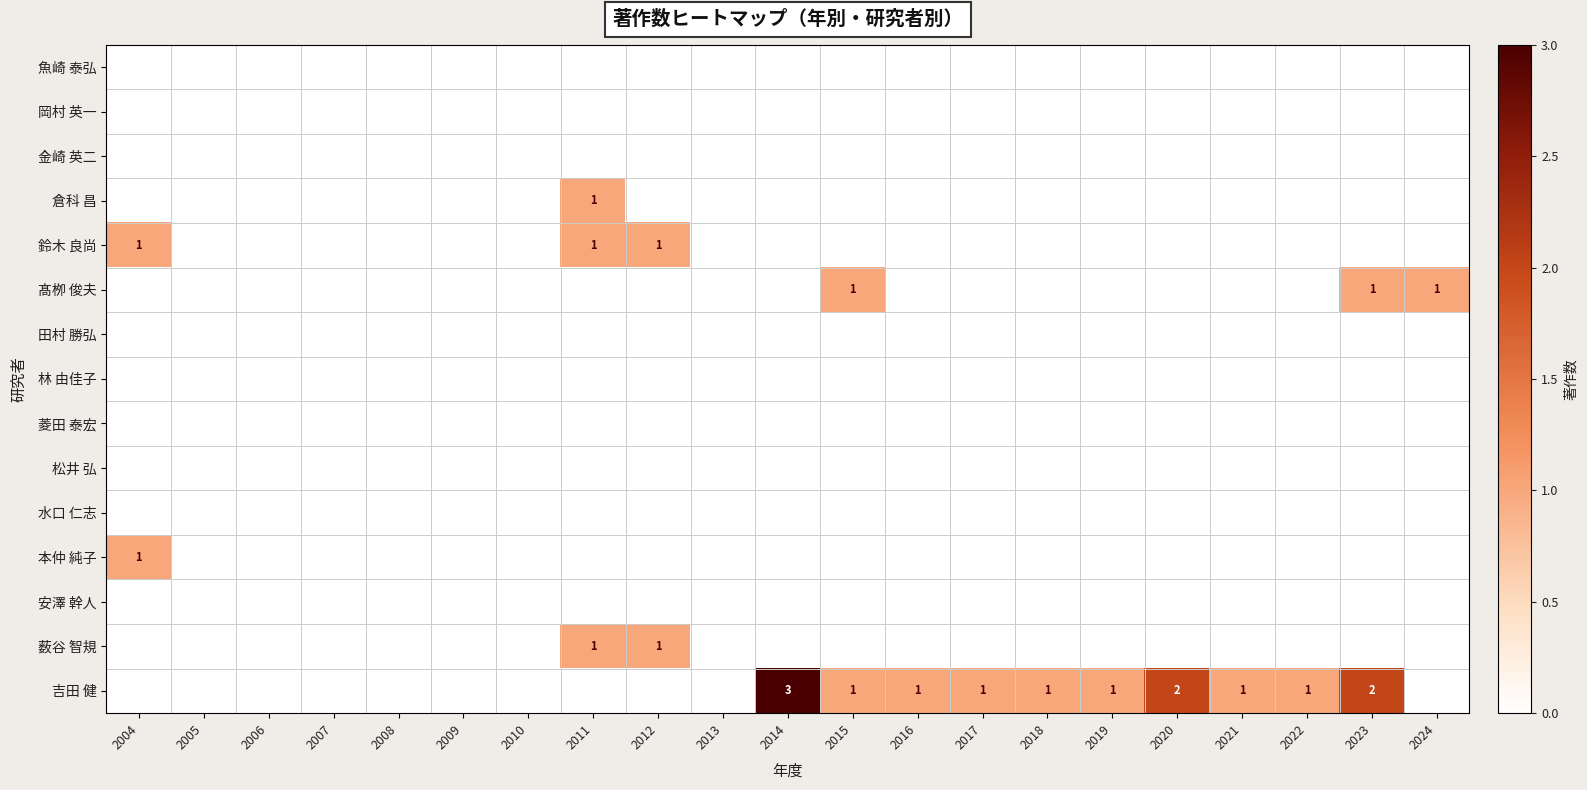

Which label corresponds to the largest value in the chart?

2014